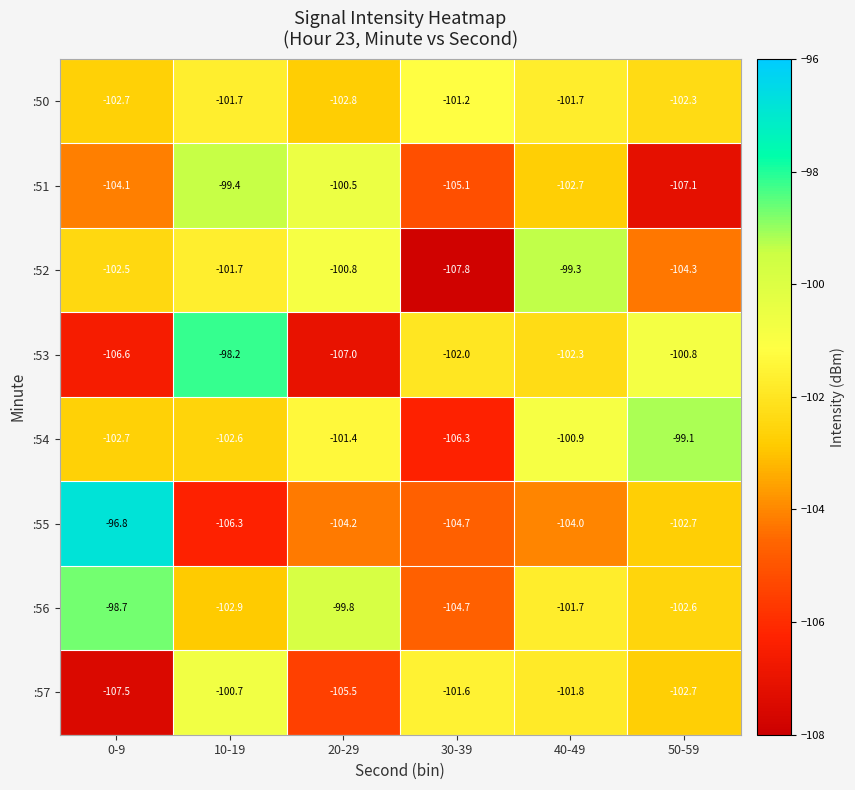

Which series changed the most between 10-19 and 20-29?

:53